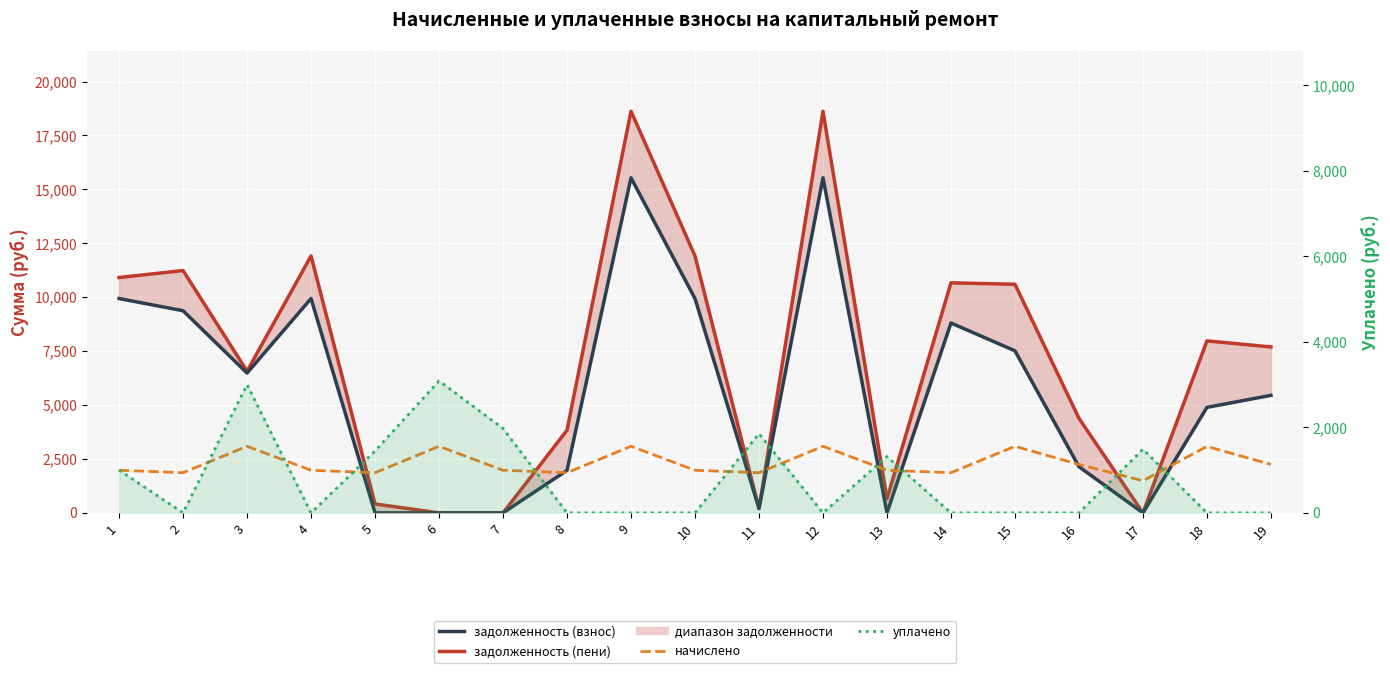

In уплачено, how many points are higher than both neighbors (excluding endpoints)?

5